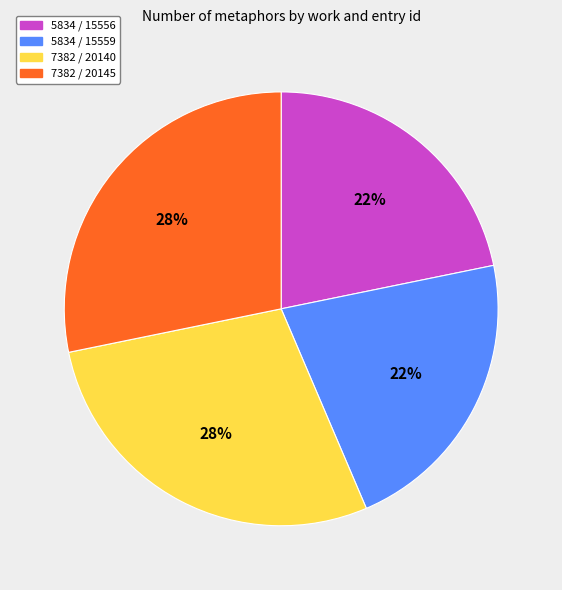

Count the number of slices in the pie.

4